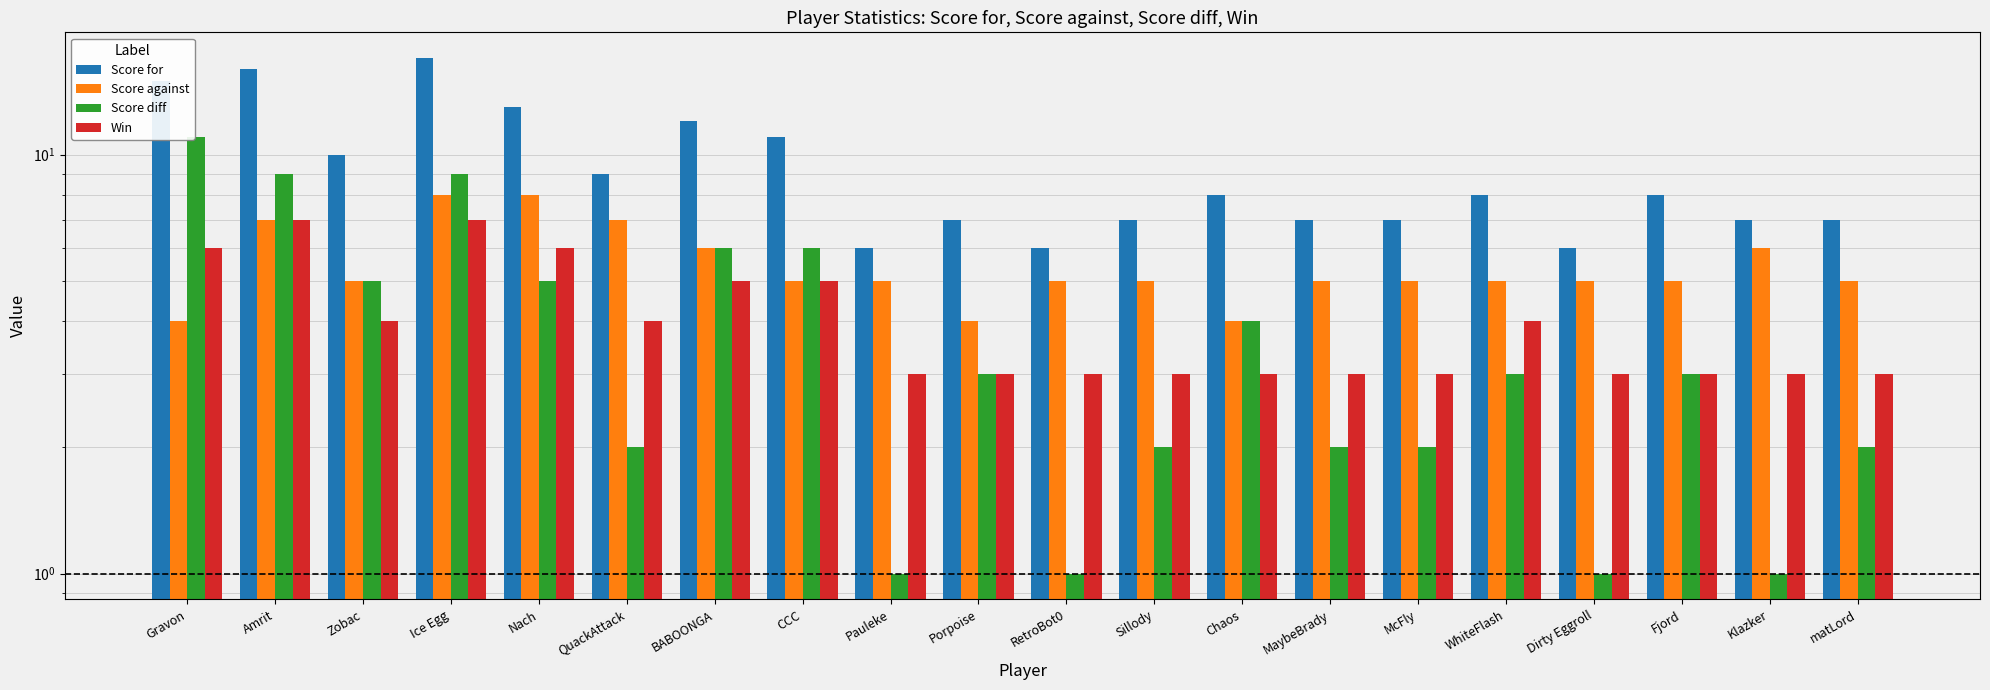

Which series changed the most between Porpoise and Chaos?

Score for